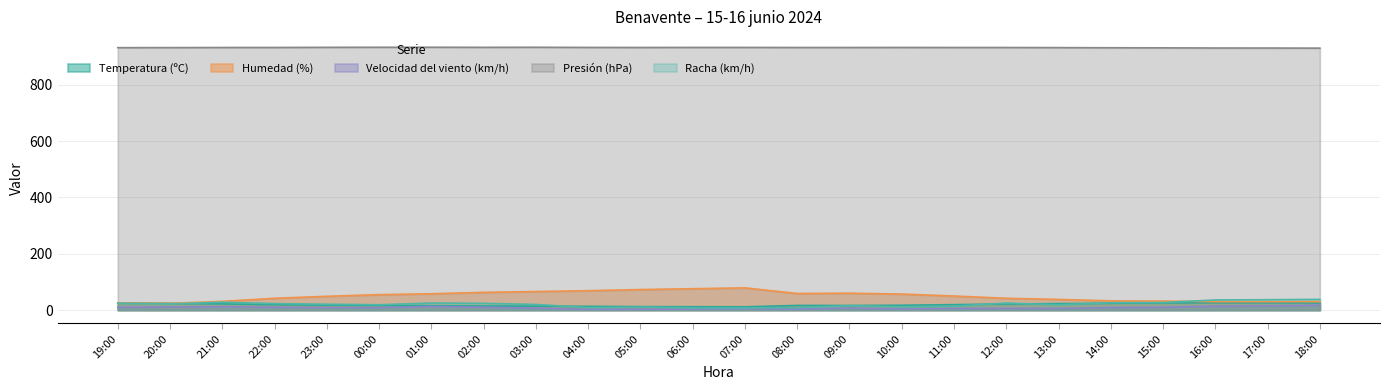

Which series has the widest spread of values?

Humedad (%)